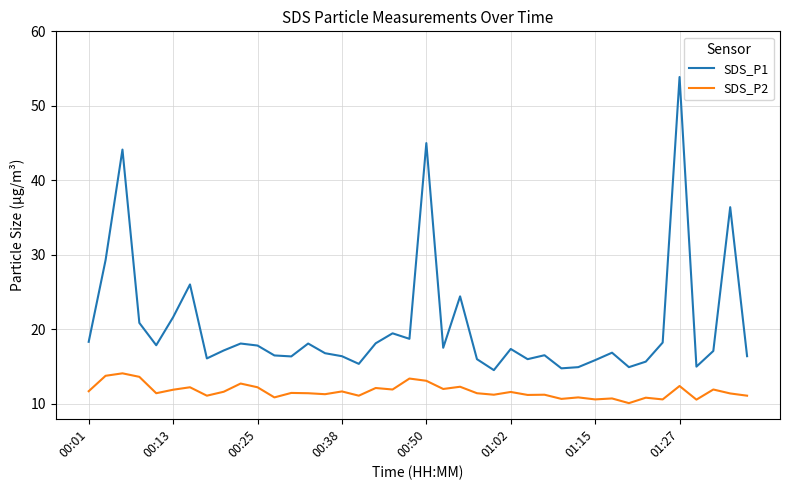

Which series has the widest spread of values?

SDS_P1